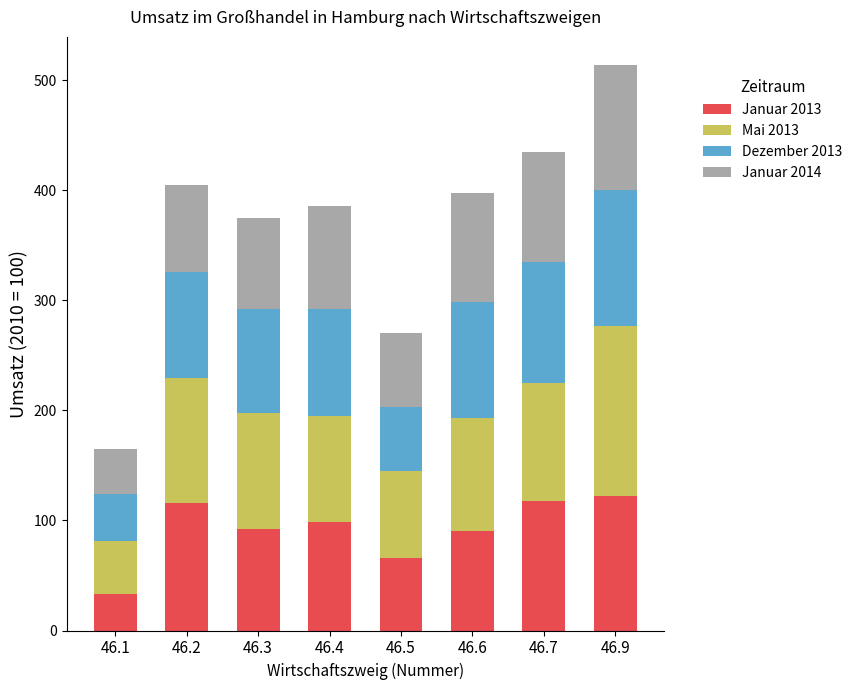

The value of Januar 2013 at 46.9 is 122.3. True or false?

True